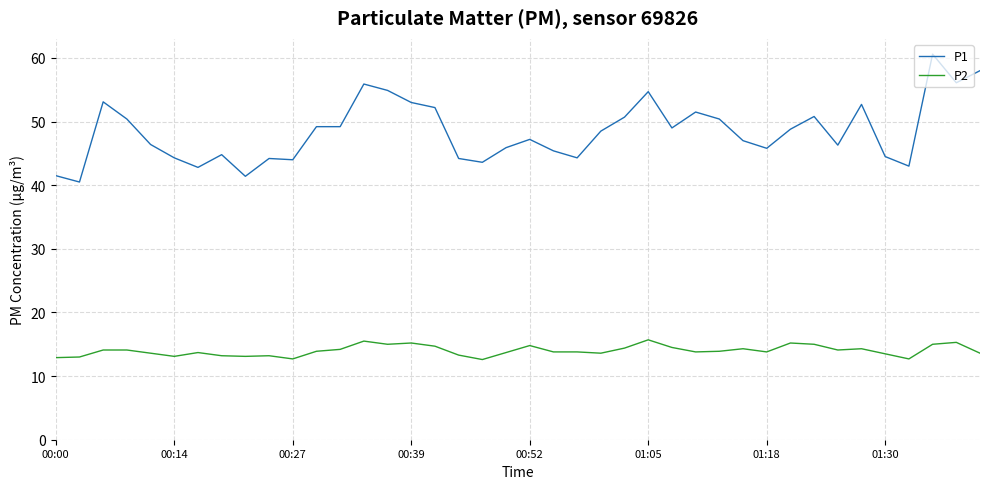

What is the difference between the maximum and second lowest values in the P1 series?

19.2